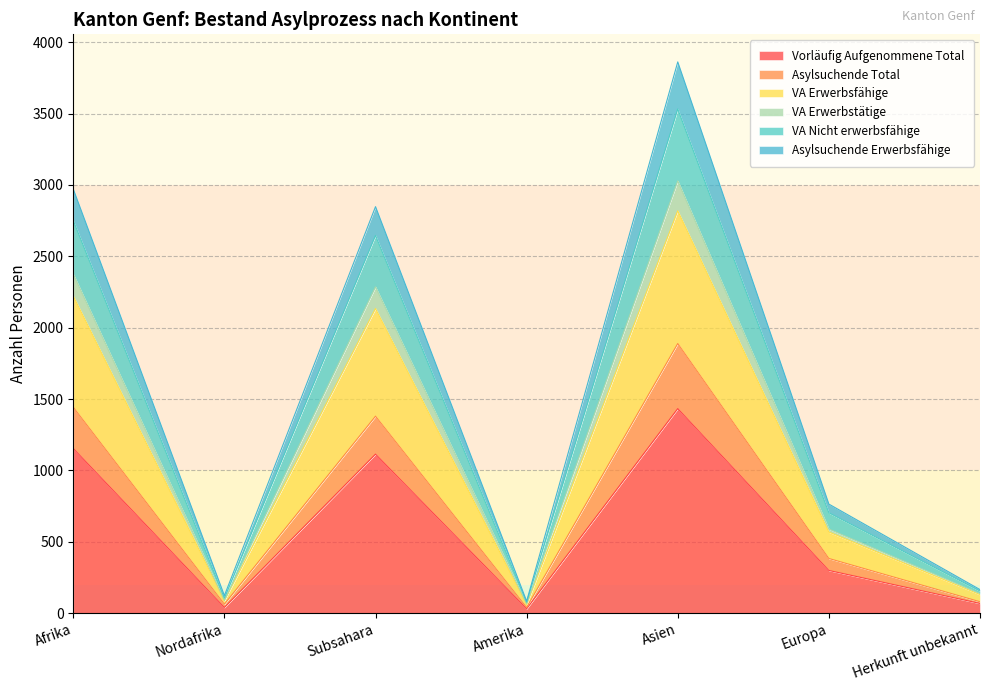

True or false: Vorläufig Aufgenommene Total and Asylsuchende Erwerbsfähige intersect in this chart.

False